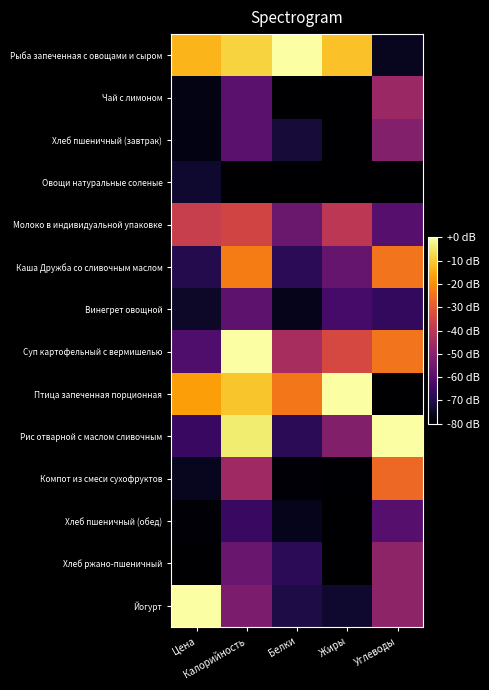

At Калорийность, list the series in order from largest to smallest.

Суп картофельный с вермишелью, Рис отварной с маслом сливочным, Рыба запеченная с овощами и сыром, Птица запеченная порционная, Каша Дружба со сливочным маслом, Молоко в индивидуальной упаковке, Компот из смеси сухофруктов, Йогурт, Хлеб ржано-пшеничный, Винегрет овощной, Чай с лимоном, Хлеб пшеничный (завтрак), Хлеб пшеничный (обед), Овощи натуральные соленые